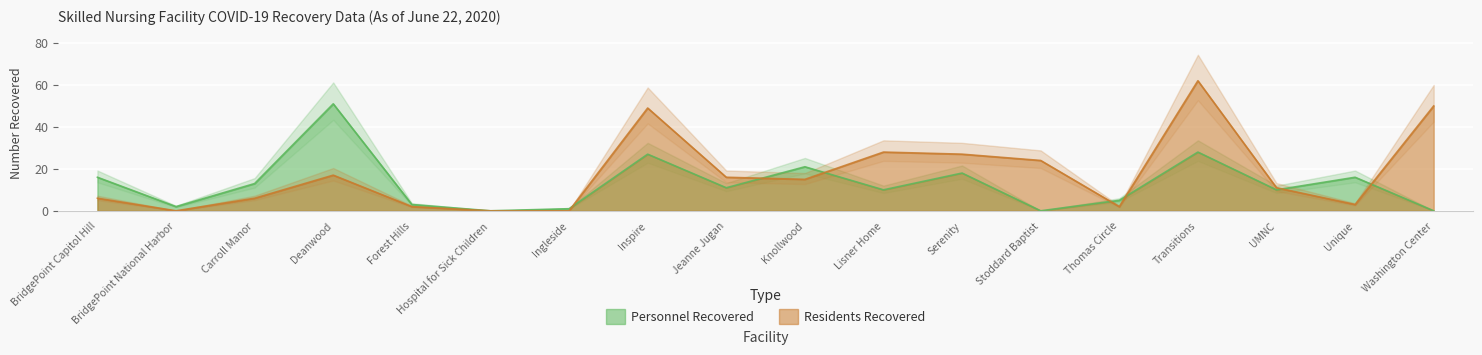

What is the value of the Personnel Recovered point at the 14th from the left?

5